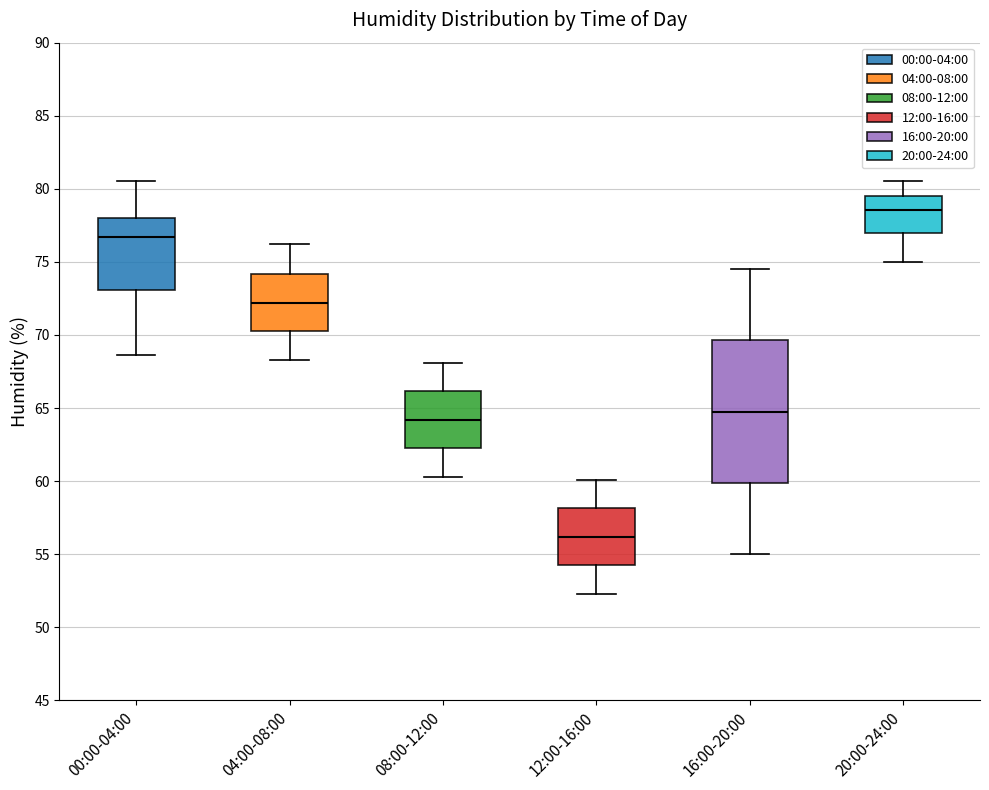

Which box has the lowest median line?

12:00-16:00